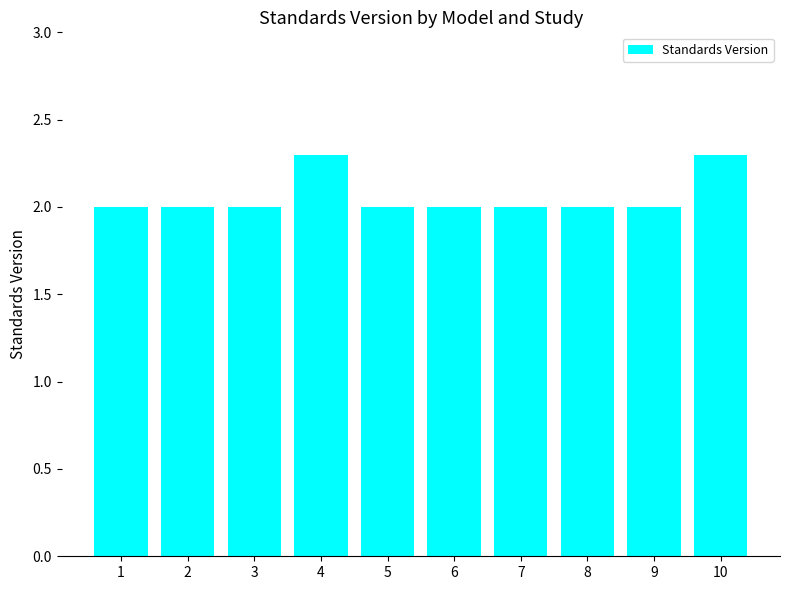

Count the values in the range 2 to 3.

10